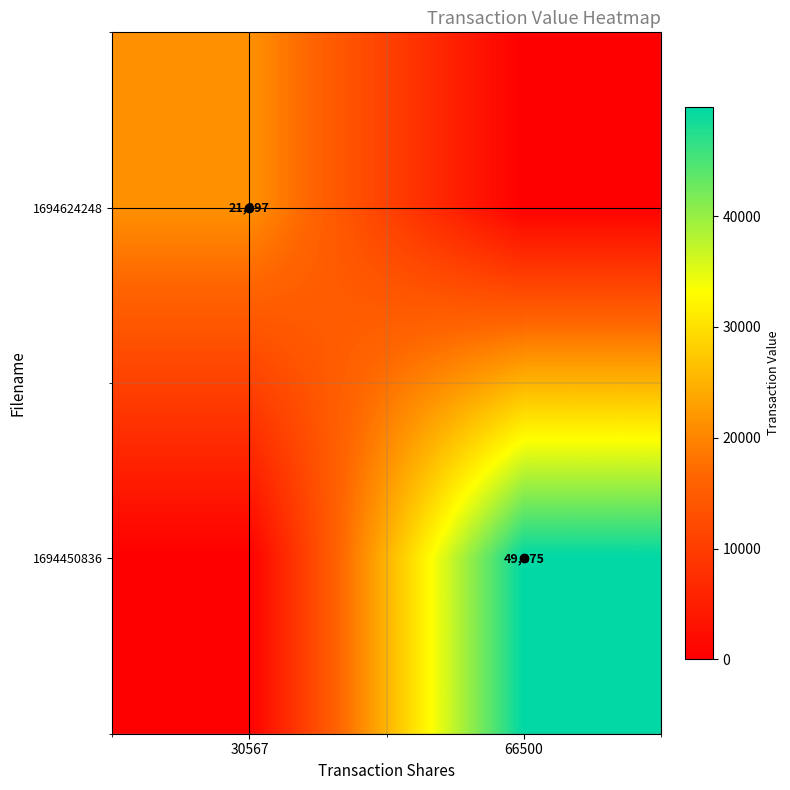

Is the value of 1694624248 at 30567 greater than the value of 1694450836 at 66500?

No